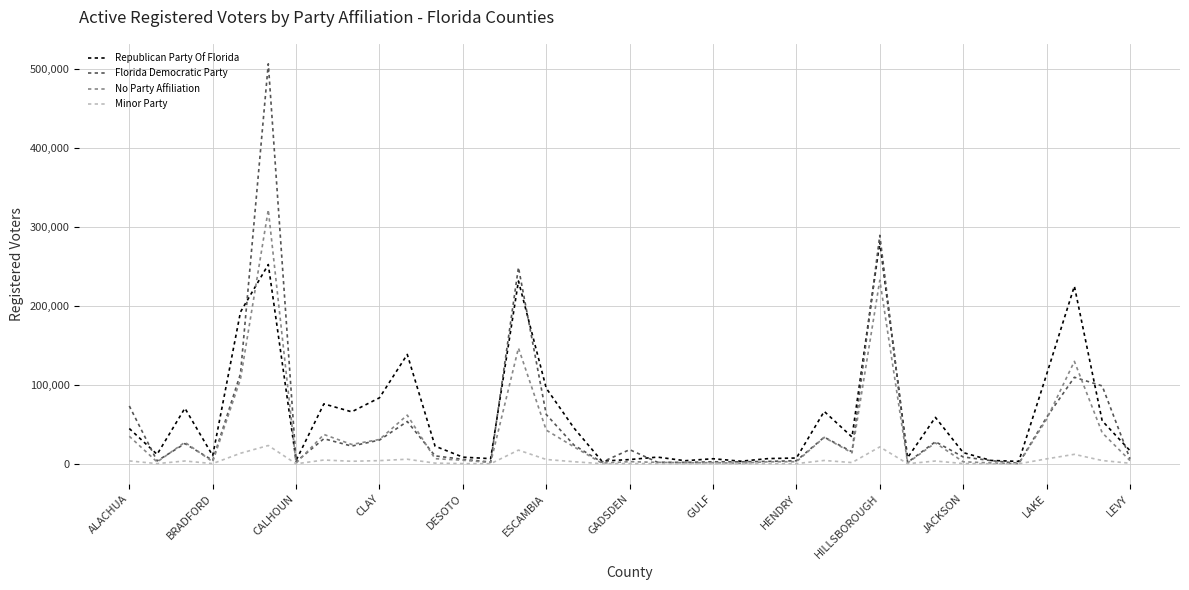

Which series has the largest range (max minus min)?

Florida Democratic Party